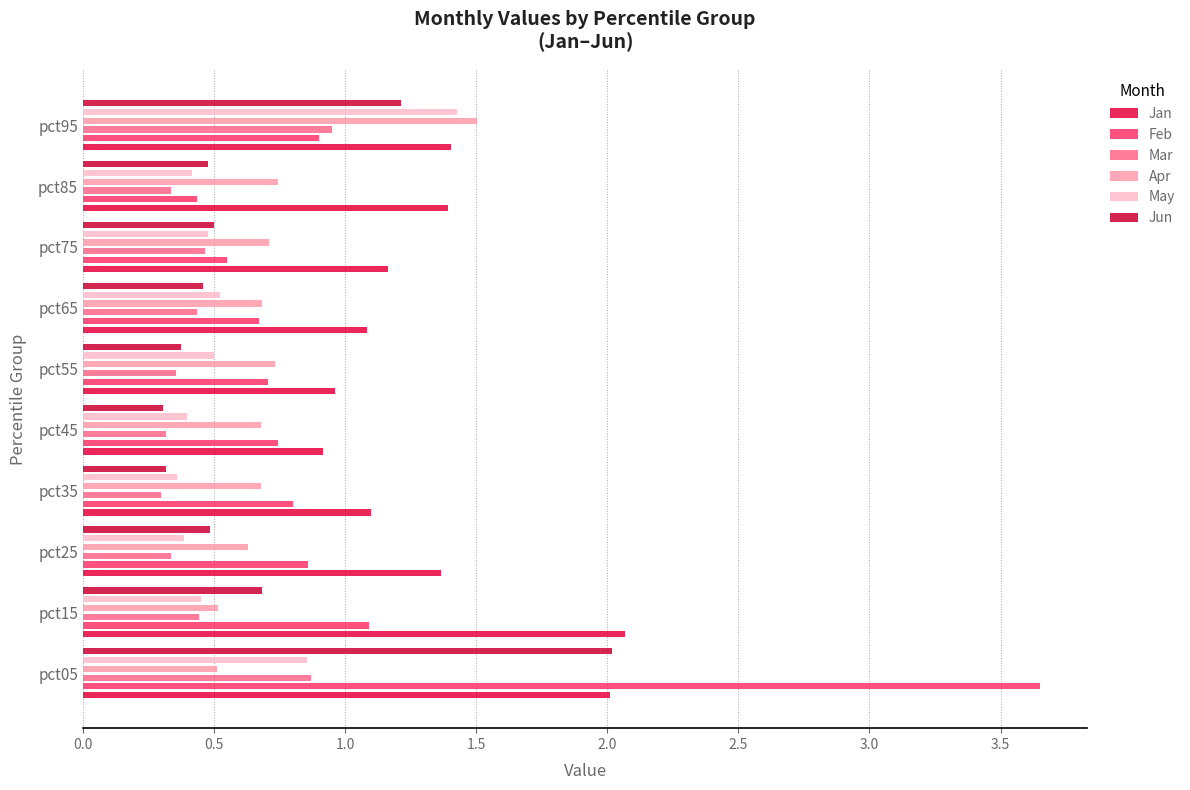

Is the value of Feb at 3.5 greater than the value of Jun at 1.0?

Yes